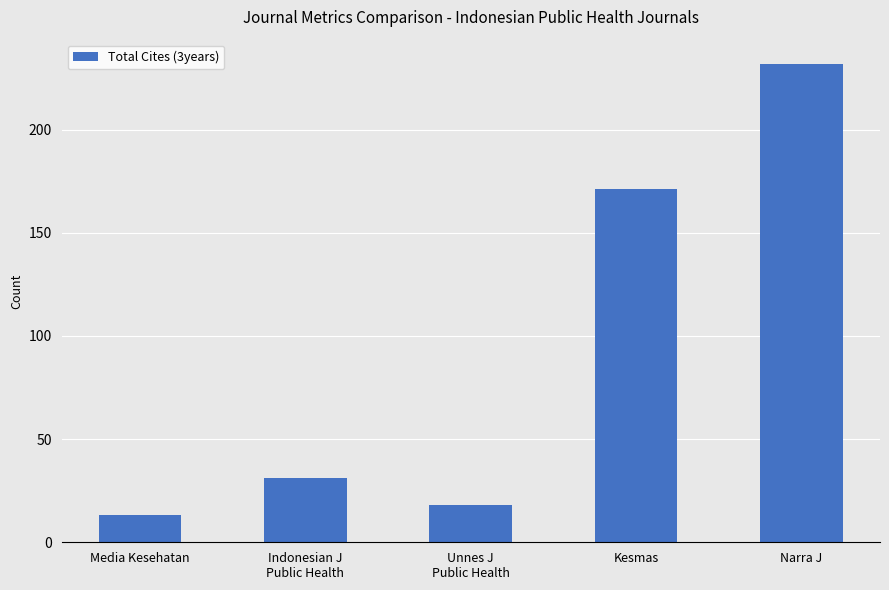

What is the value of the 1st bar from the left?

13